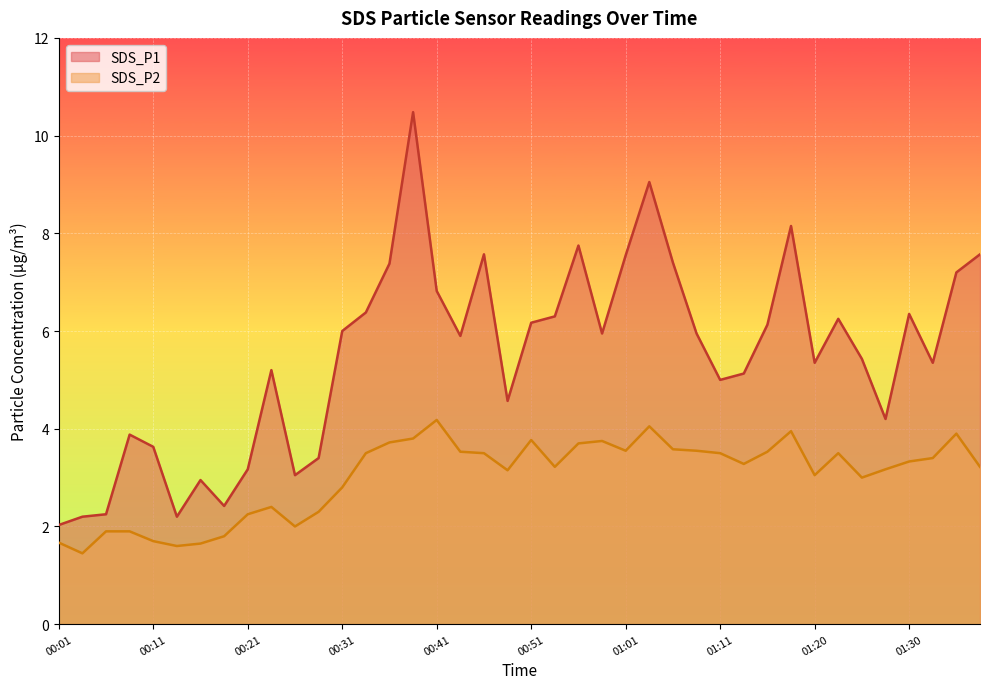

Is the value of SDS_P2 at 00:53 greater than the value of SDS_P1 at 00:33?

No